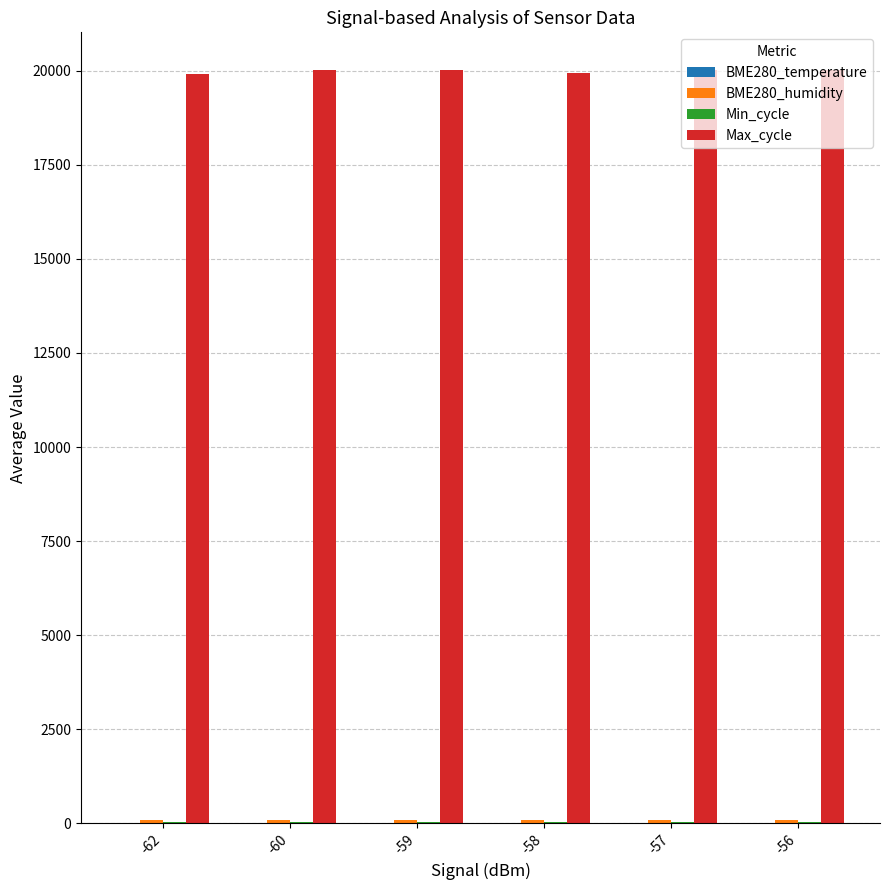

What is the greatest value displayed?

20021.7